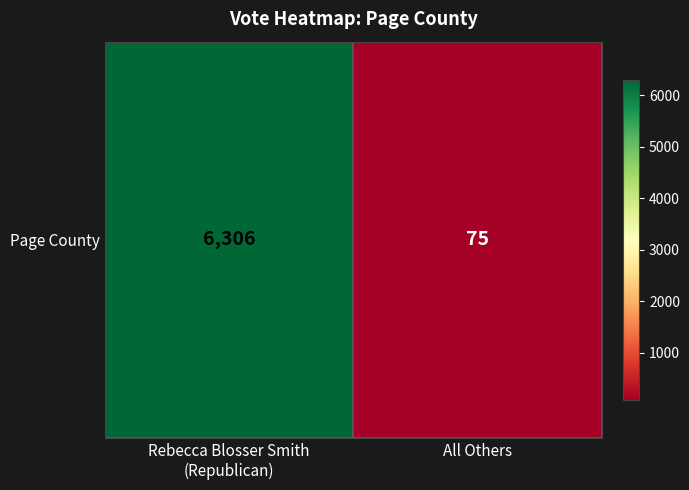

List the labels in order of value, largest first.

Rebecca Blosser Smith
(Republican), All Others